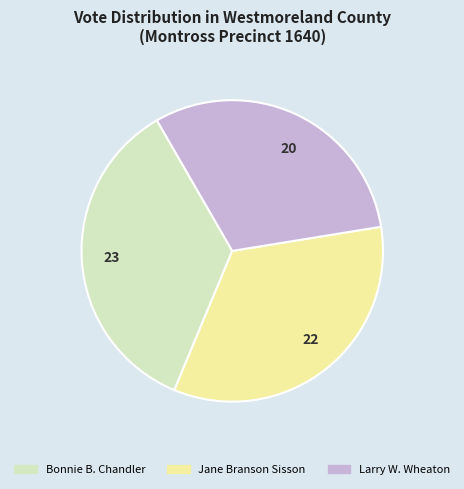

The 20 slice represents 31% of the pie. True or false?

True